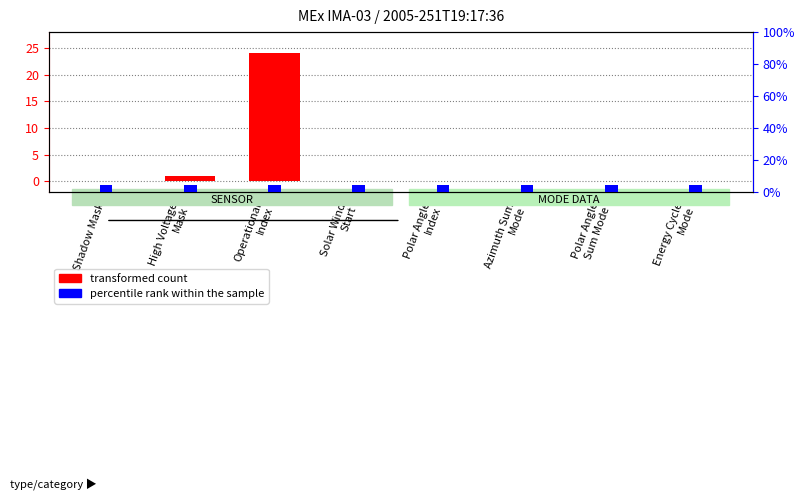

Reading left to right, what are all the values shown in this chart?

transformed count: 0	1	24	0	0	0	0	0
percentile rank within the sample: 4	4	4	4	4	4	4	4